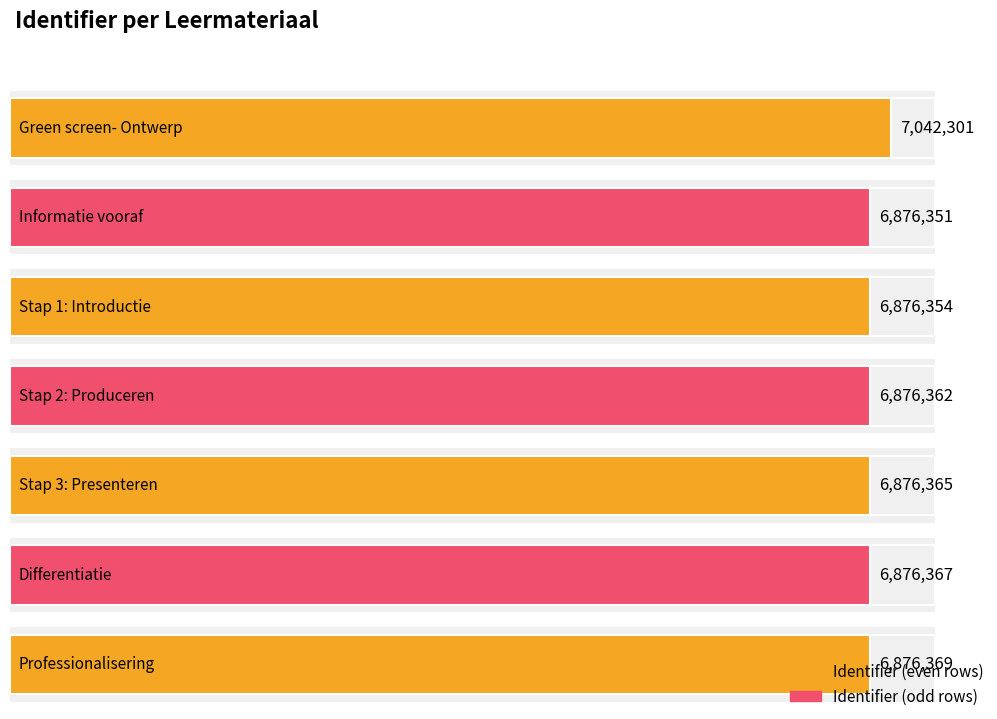

Approximately how many times larger is the value at Differentiatie compared to Stap 1: Introductie?

1.0